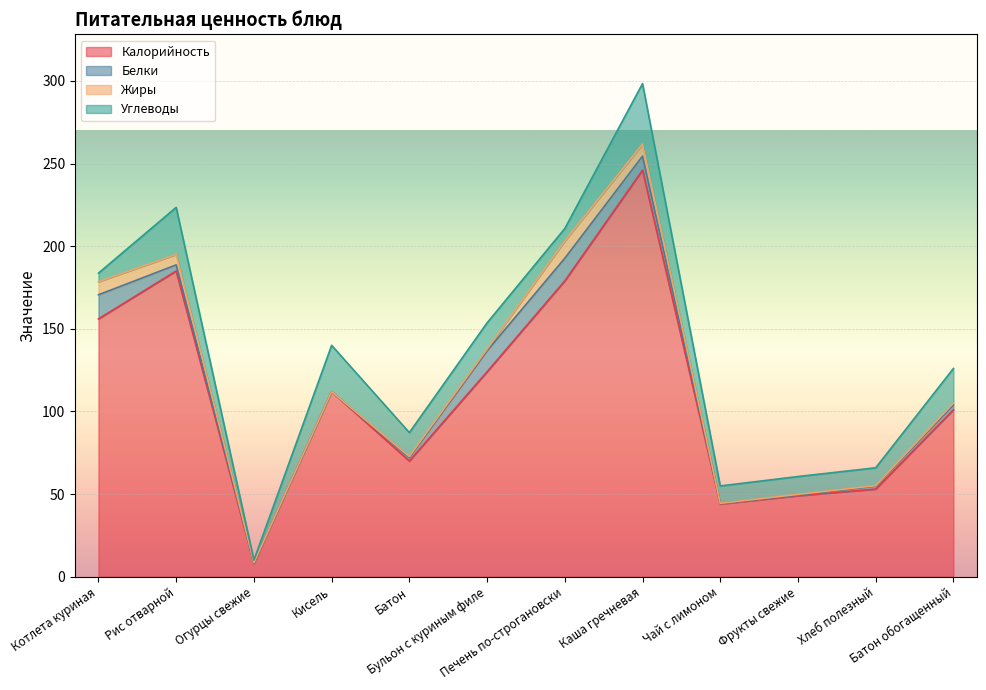

True or false: Углеводы and Калорийность intersect in this chart.

False